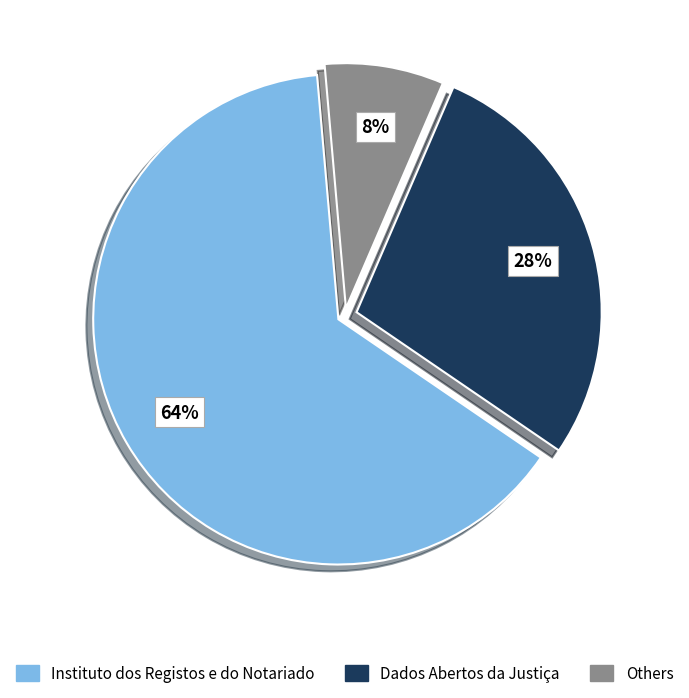

Count the number of slices in the pie.

3